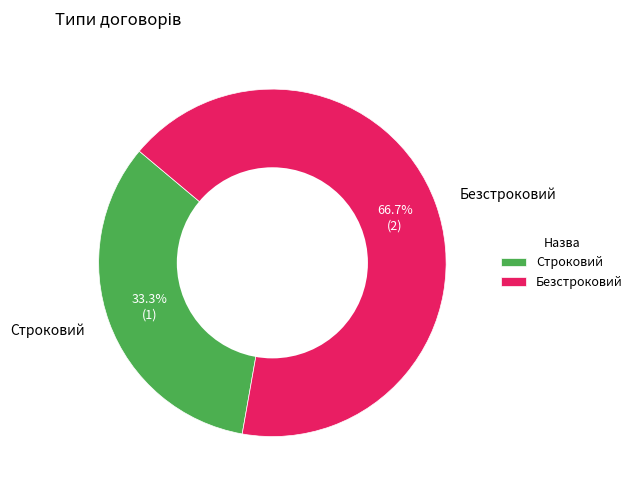

What is the smallest slice in the pie chart?

Строковий